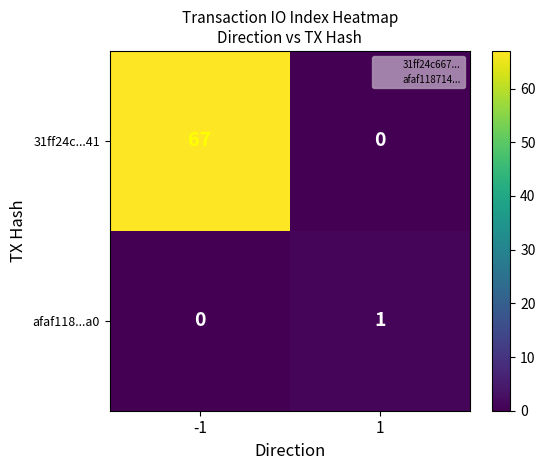

What is the maximum value shown in the chart?

67